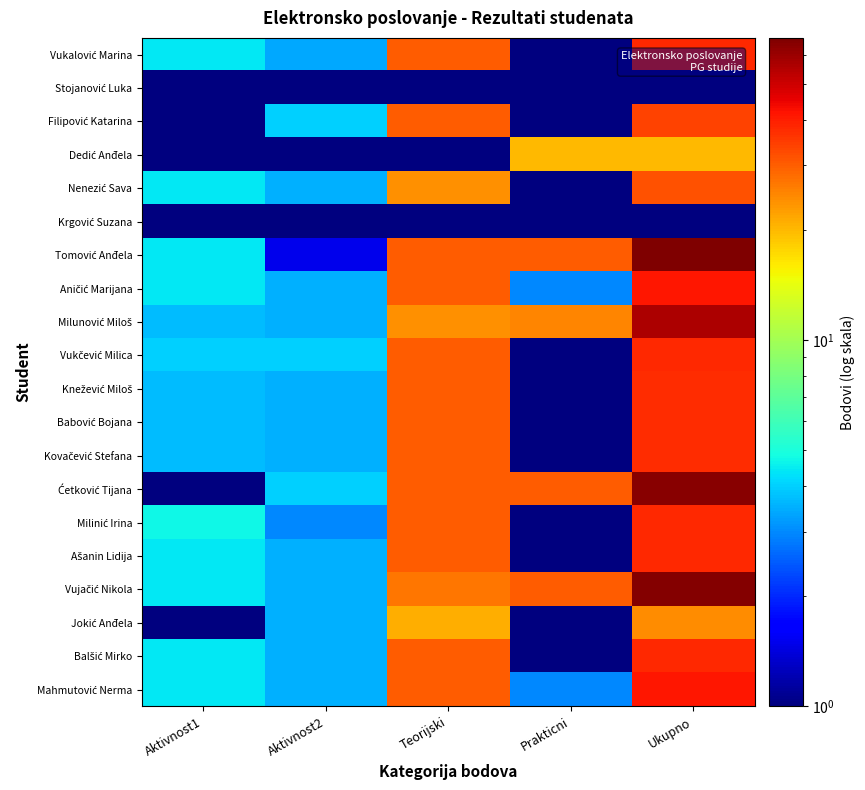

Between Aktivnost1 and Prakticni, which is larger?

Aktivnost1